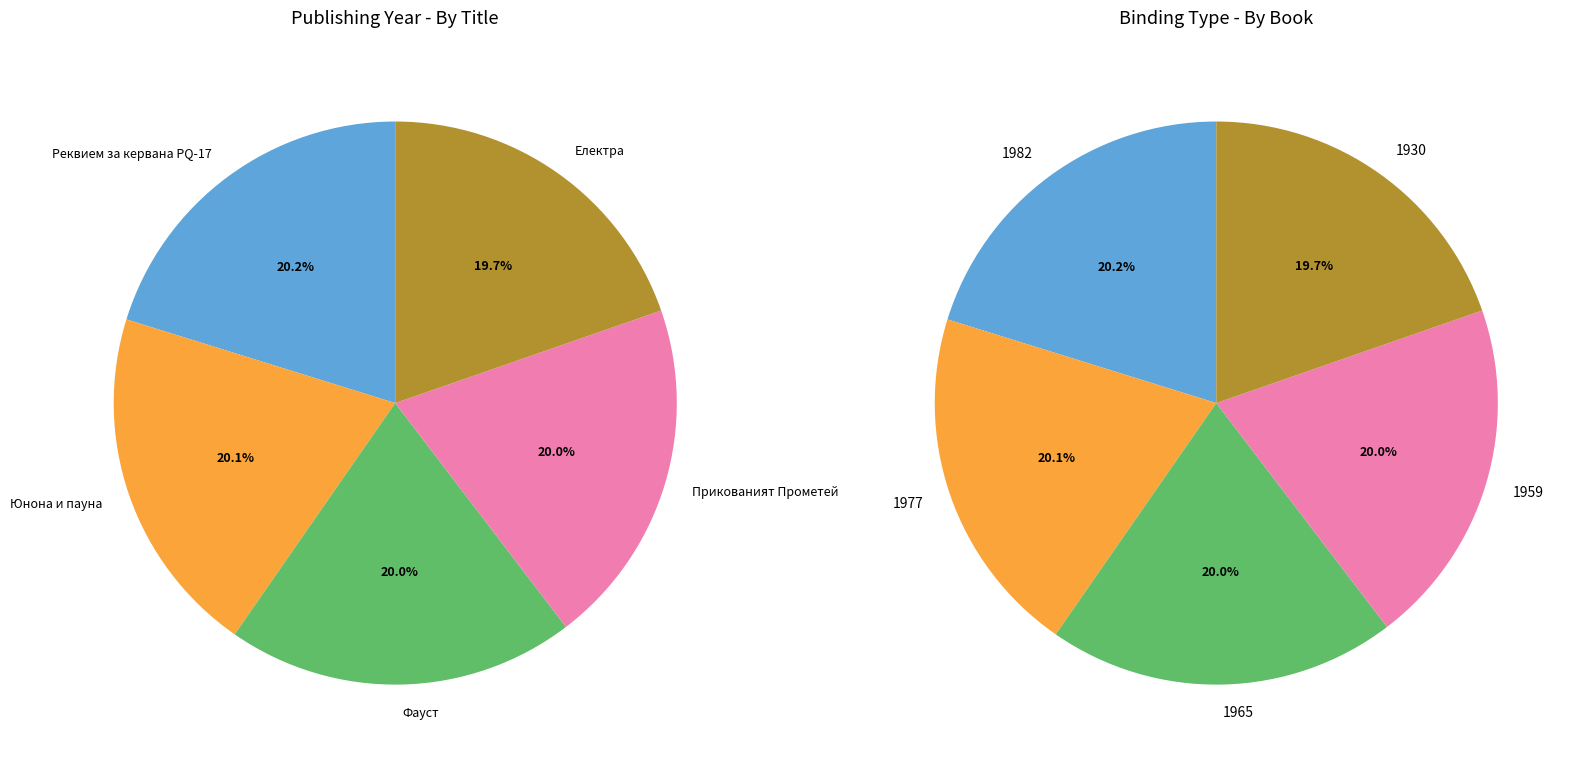

To the nearest percent, what is the difference between the largest and smallest slice percentages?

1%